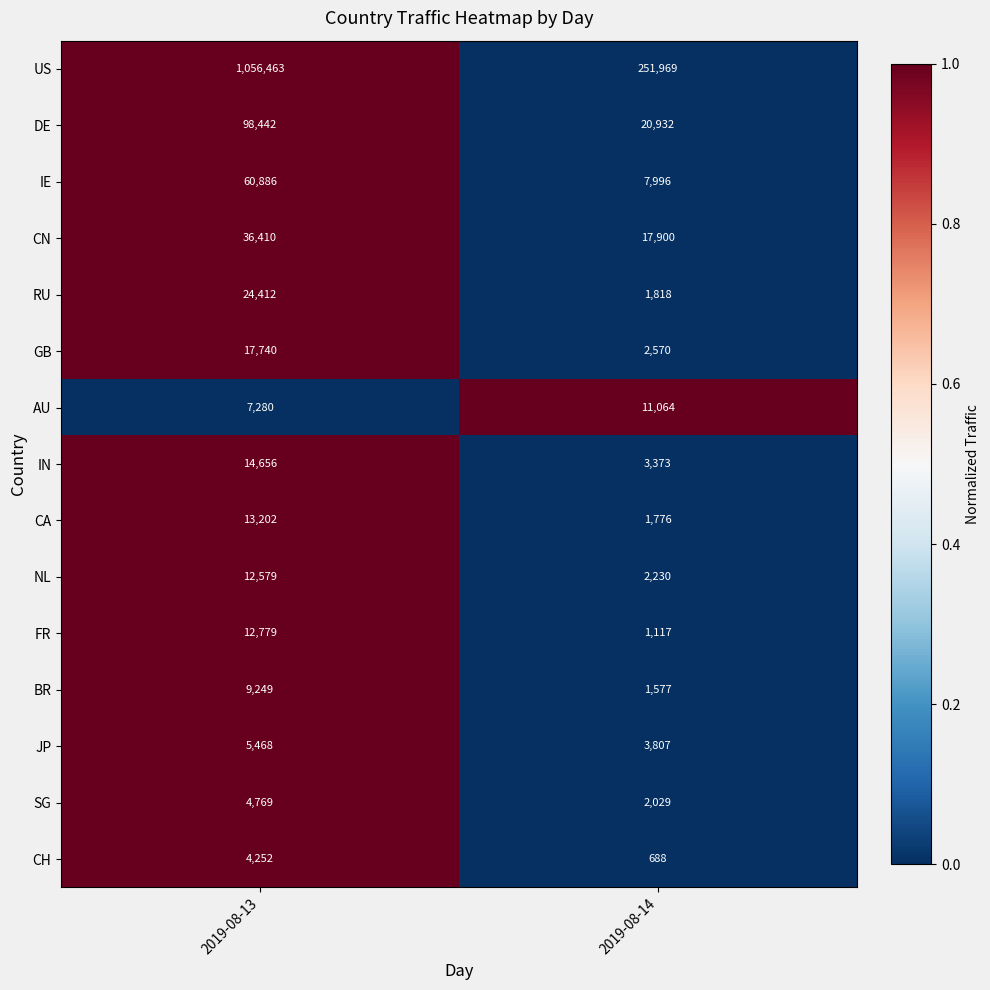

What is the total value across all series at 2019-08-13?

1378587